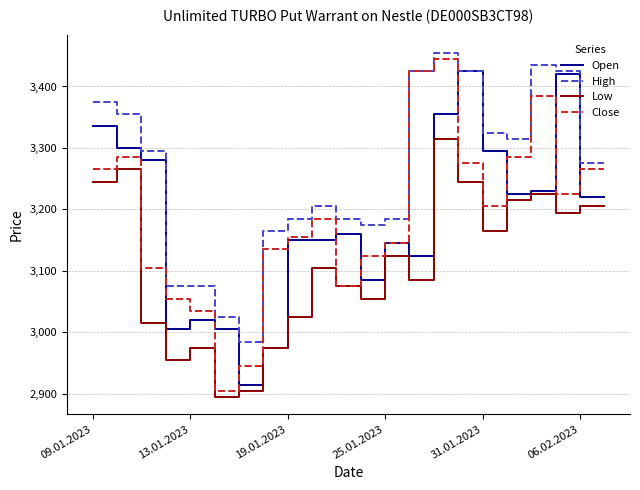

What is the highest value of the Low series?

3315